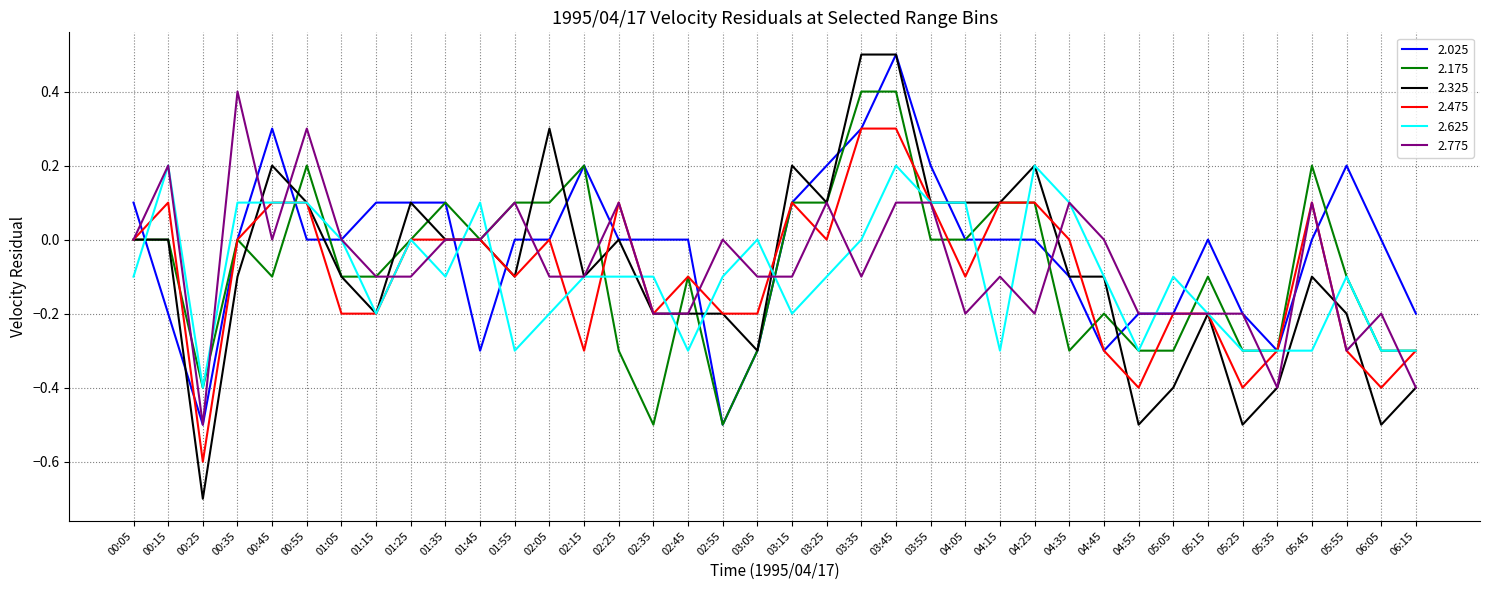

How many lines are shown in the chart?

6